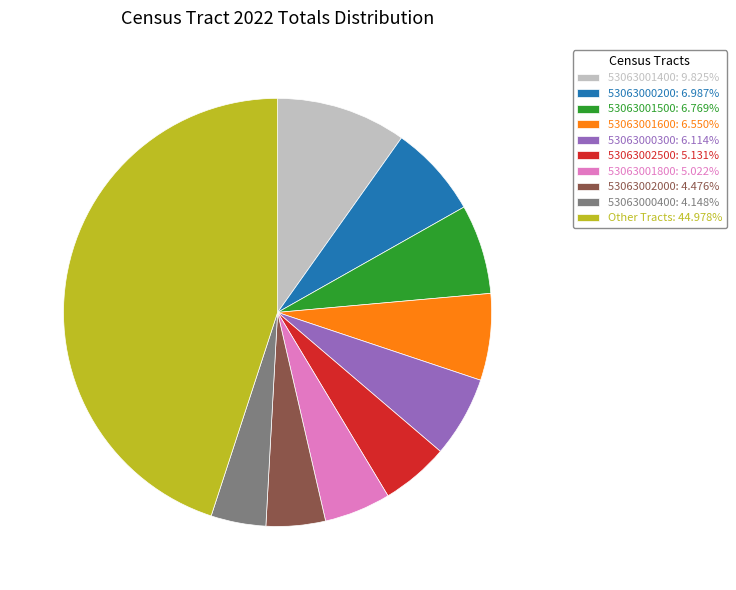

Do 53063001500: 6.769% and 53063001600: 6.550% together represent more than half of the pie?

No